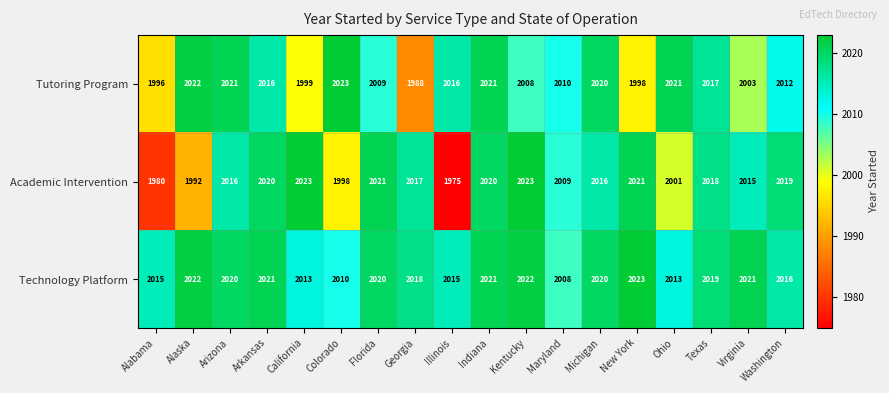

At which label does Technology Platform reach its peak?

New York